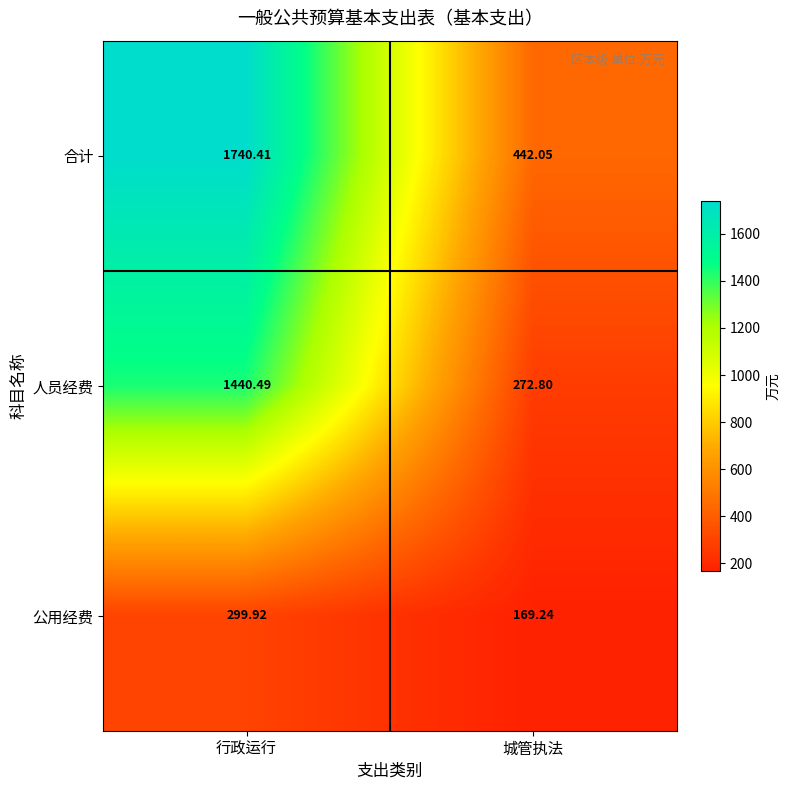

How many series are shown in this chart?

3